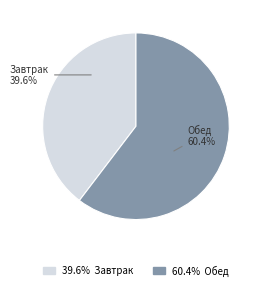

Is there any slice that represents more than half of the pie?

Yes